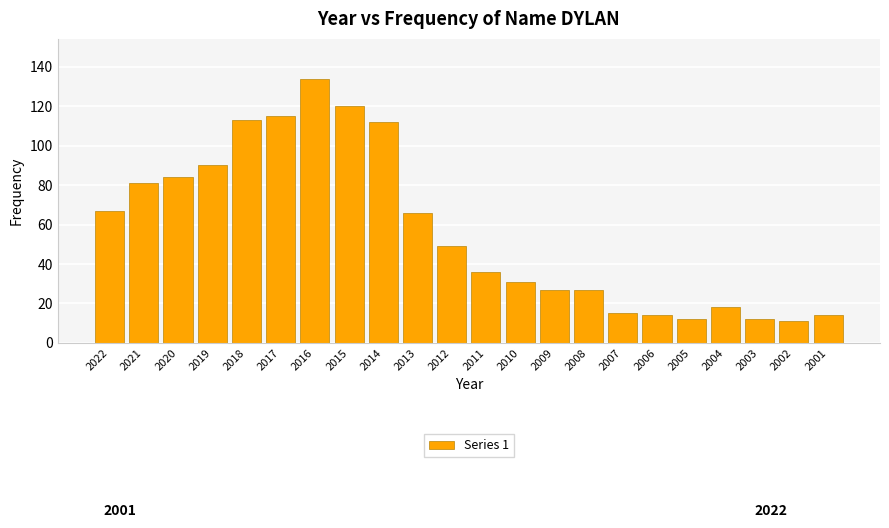

Reading left to right, what are all the values shown in this chart?

2022=67	2021=81	2020=84	2019=90	2018=113	2017=115	2016=134	2015=120	2014=112	2013=66	2012=49	2011=36	2010=31	2009=27	2008=27	2007=15	2006=14	2005=12	2004=18	2003=12	2002=11	2001=14